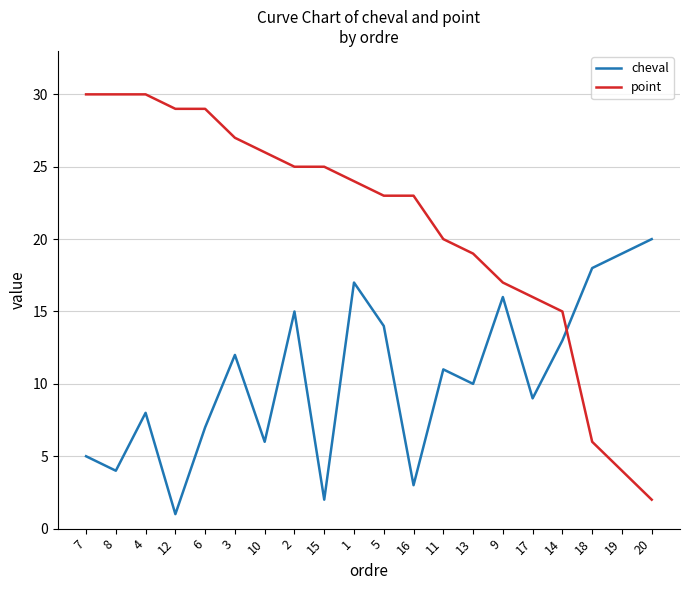

What is the average value of the point series?

21